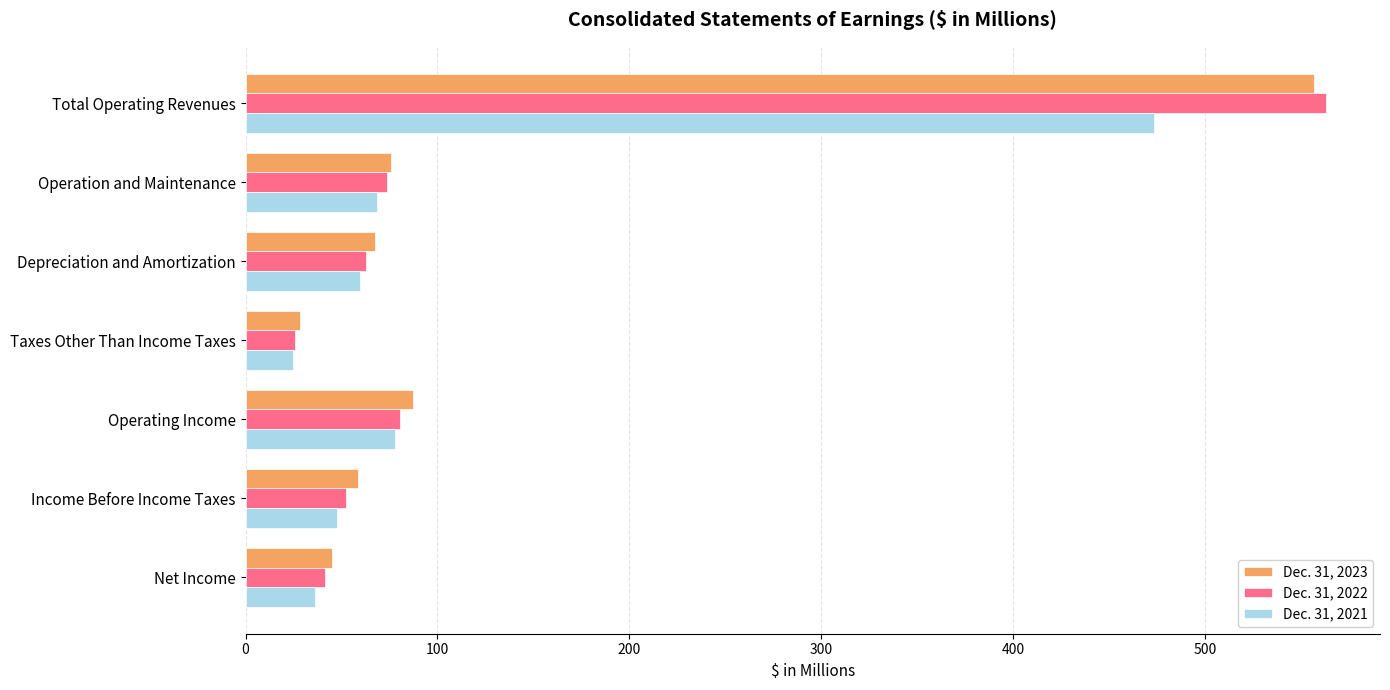

The value of Dec. 31, 2021 at Operating Income is 25.6. True or false?

False